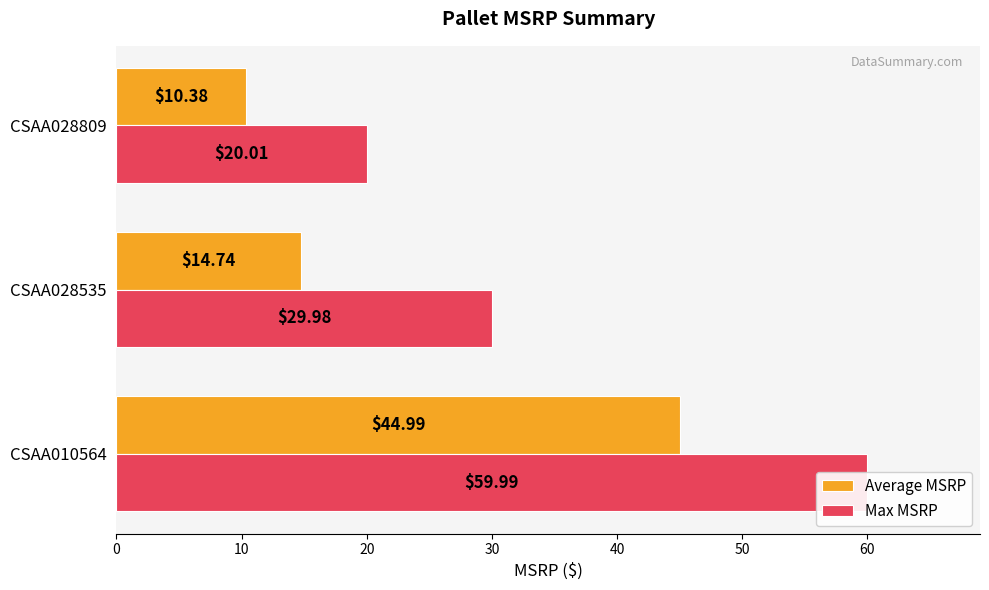

Which series has the widest spread of values?

Max MSRP